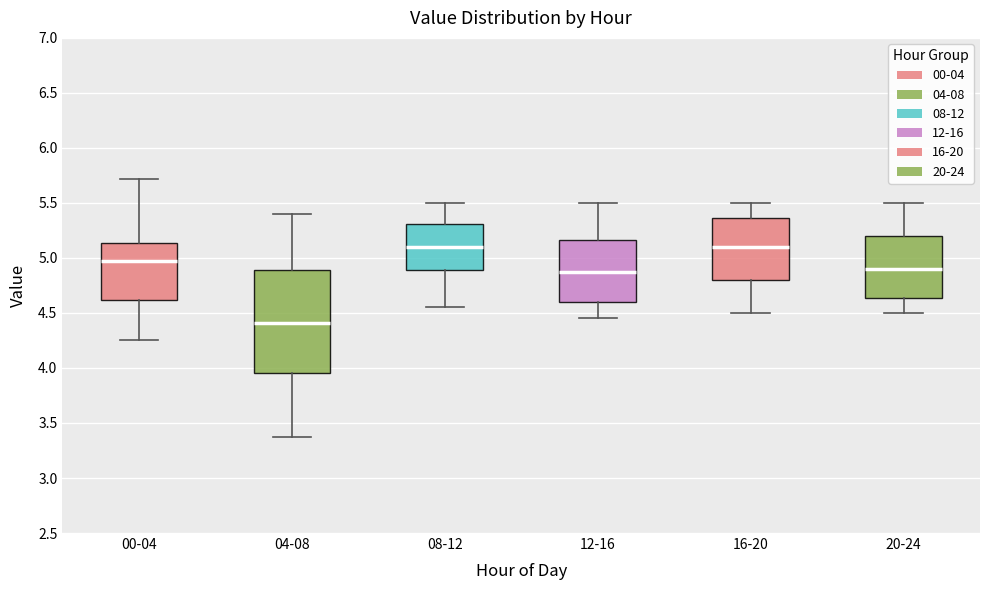

Where does the lower whisker of the box for 00-04 end on the y-axis? The values are not printed on the chart, so give them approximately, as read against the axis.

4.25